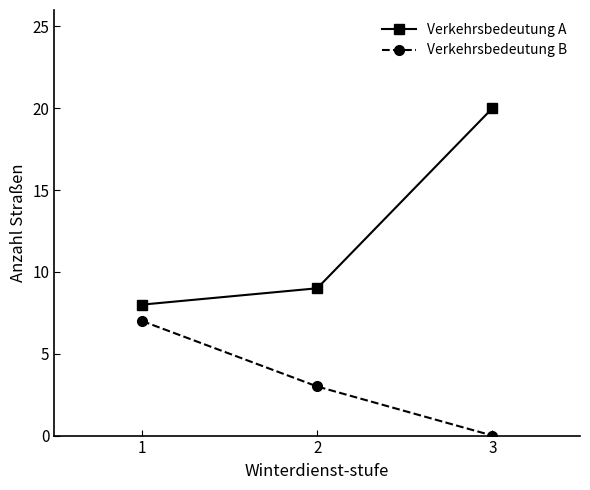

Reading left to right, extract all data points from this chart.

Verkehrsbedeutung A: 8	9	20
Verkehrsbedeutung B: 7	3	0